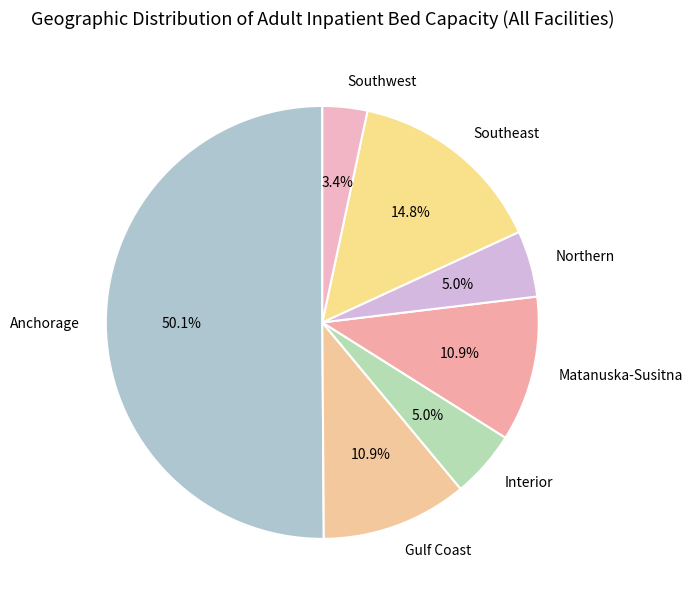

How many segments does this pie chart have?

7